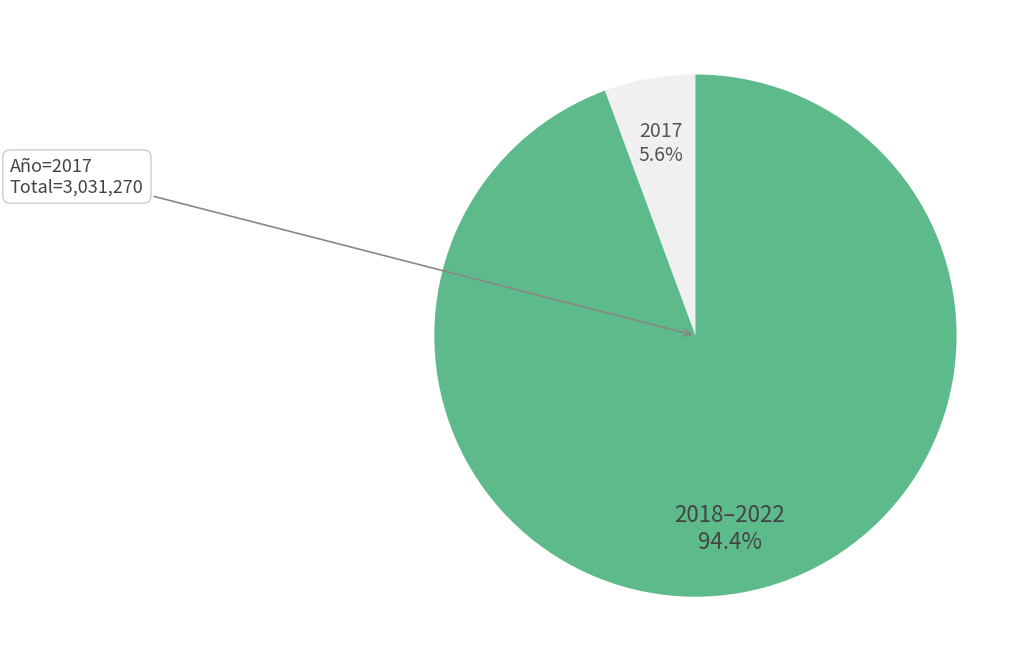

Does any single category account for the majority?

Yes